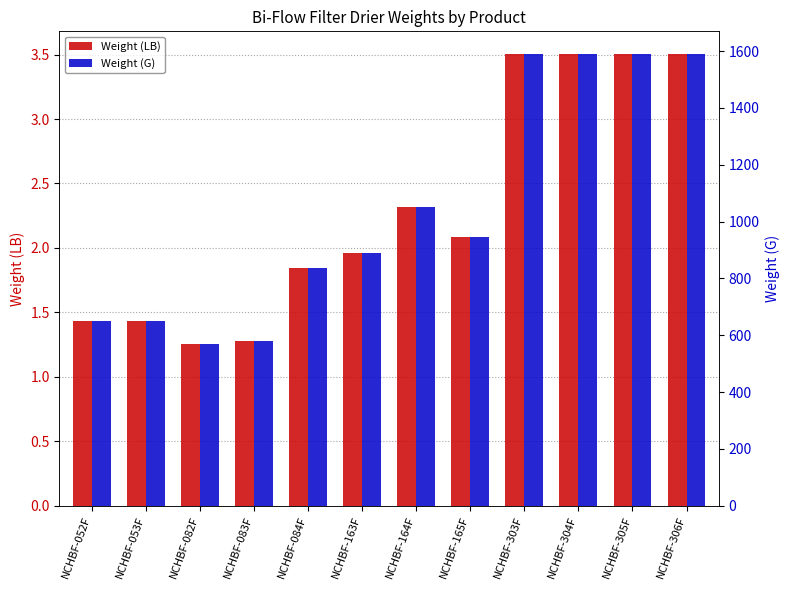

Is it true that Weight (LB) equals 0.4 at NCHBF-083F?

False